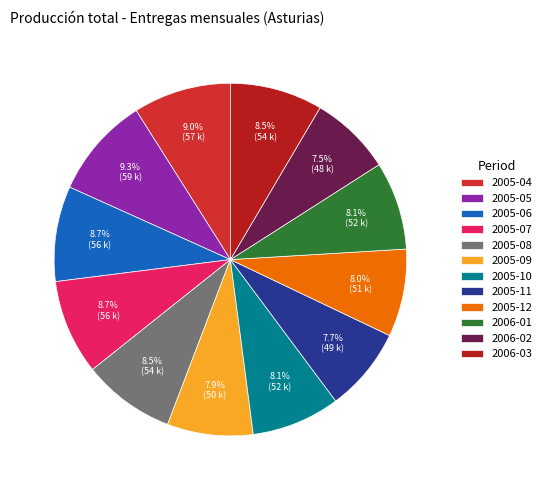

To the nearest percent, what is the difference between the largest and smallest slice percentages?

2%